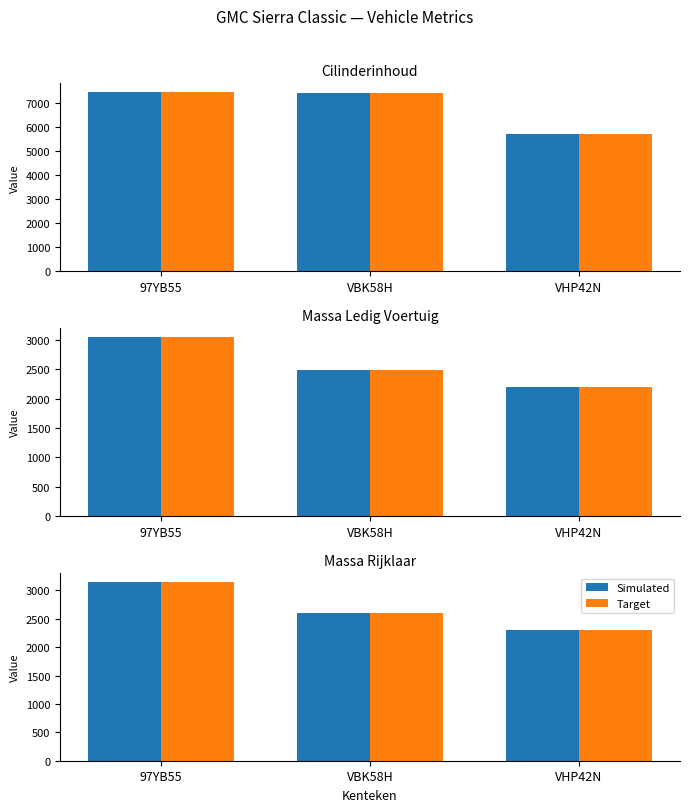

How many data points in Target are less than 2594?

1